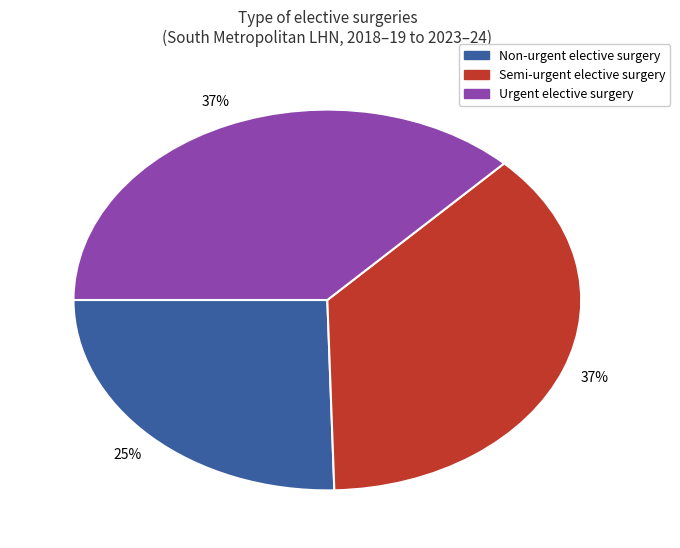

To the nearest percent, what portion does Semi-urgent elective surgery represent?

37%